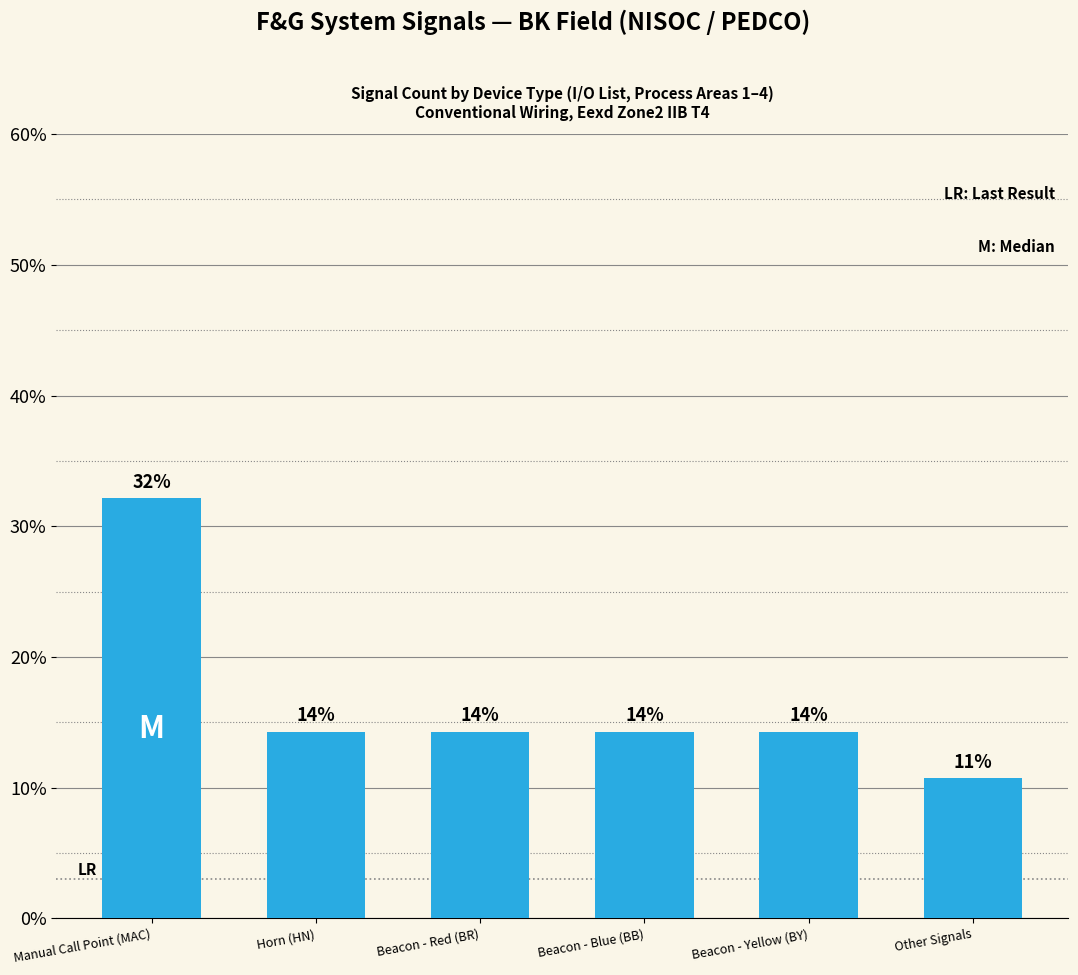

What is the maximum value shown in the chart?

32.1